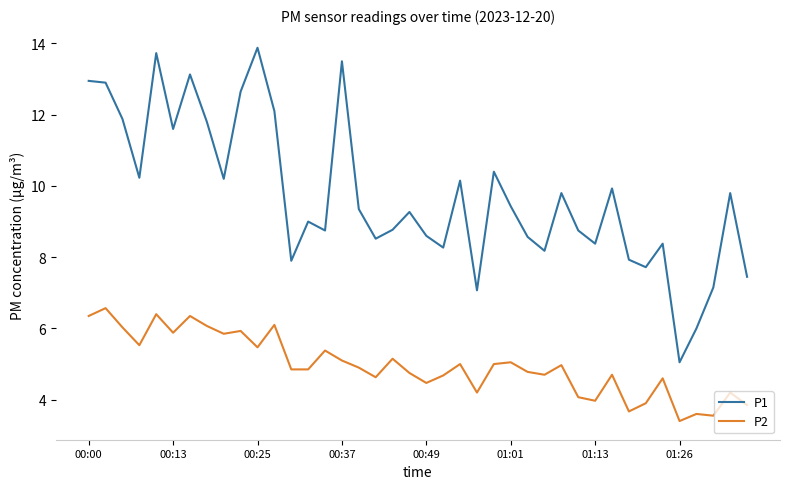

Which series has the largest range (max minus min)?

P1